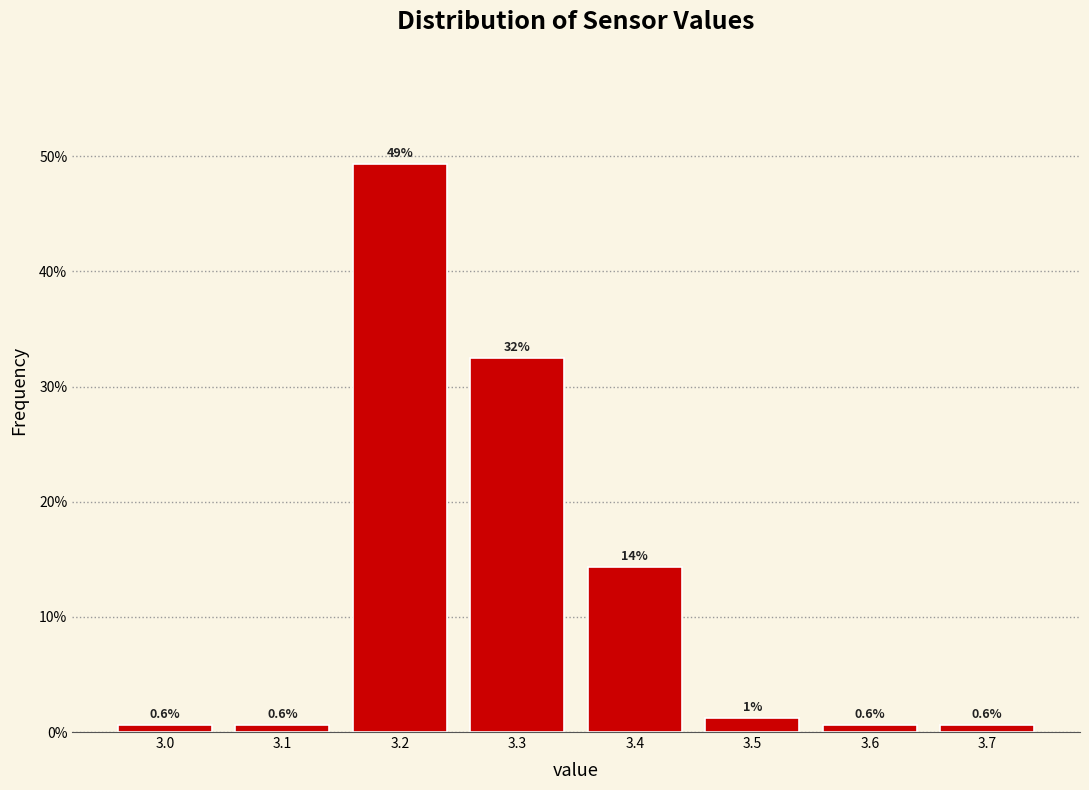

Which range on the x-axis has the tallest bar?

3.15 to 3.25